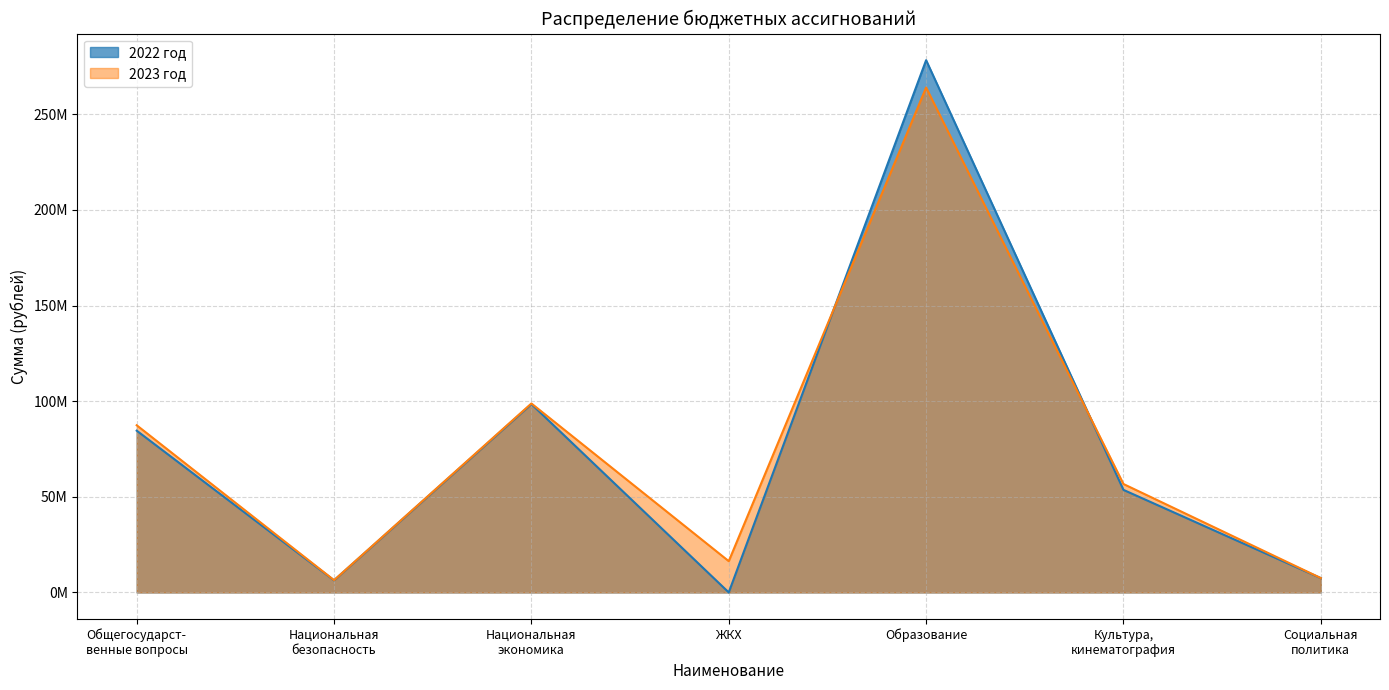

Does the chart display data point markers on the line(s)?

No